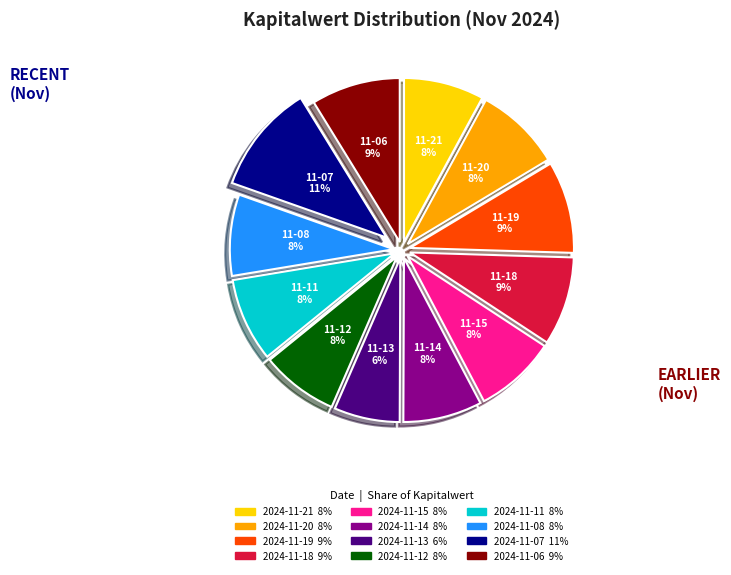

Is 2024-11-11 the majority of the pie?

No